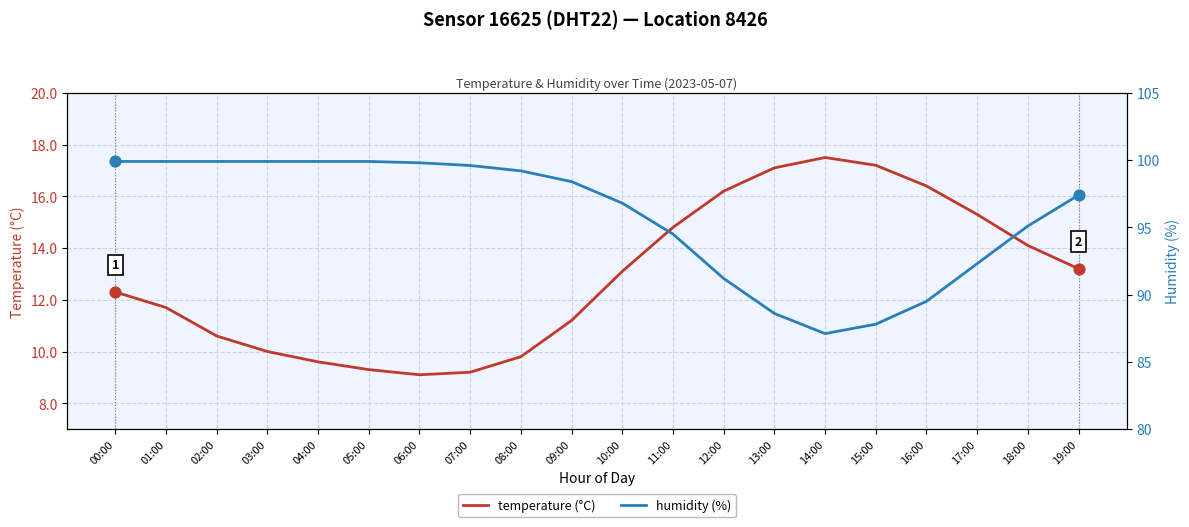

What are all the series names shown in the legend?

temperature (°C), humidity (%)